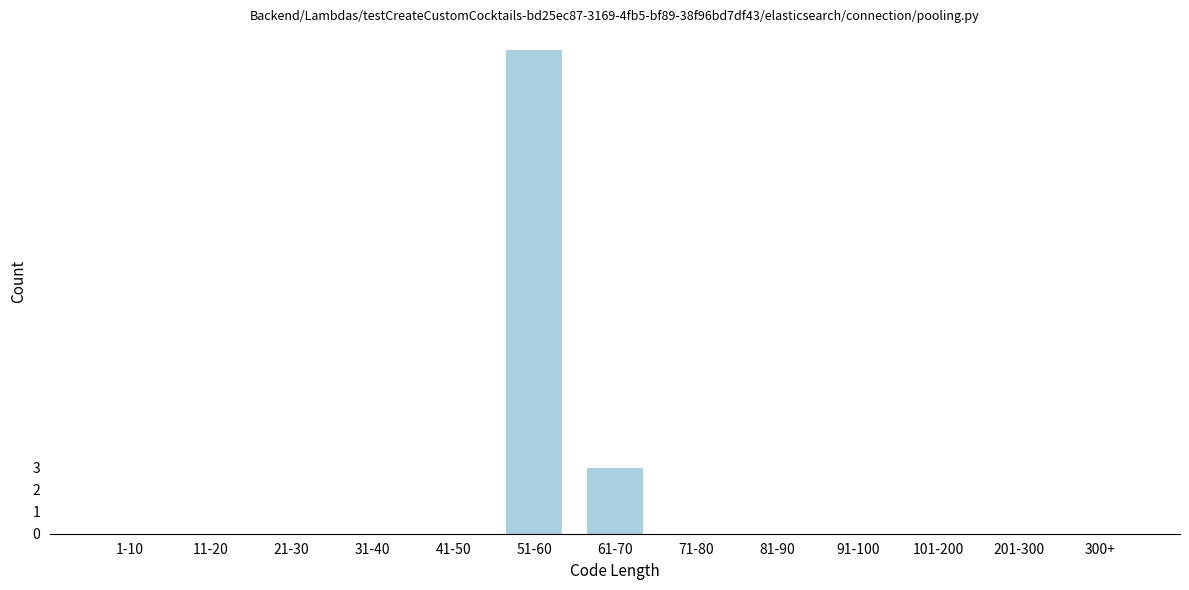

Reading right to left, list all the values displayed in this chart.

300+=0	201-300=0	101-200=0	91-100=0	81-90=0	71-80=0	61-70=3	51-60=22	41-50=0	31-40=0	21-30=0	11-20=0	1-10=0